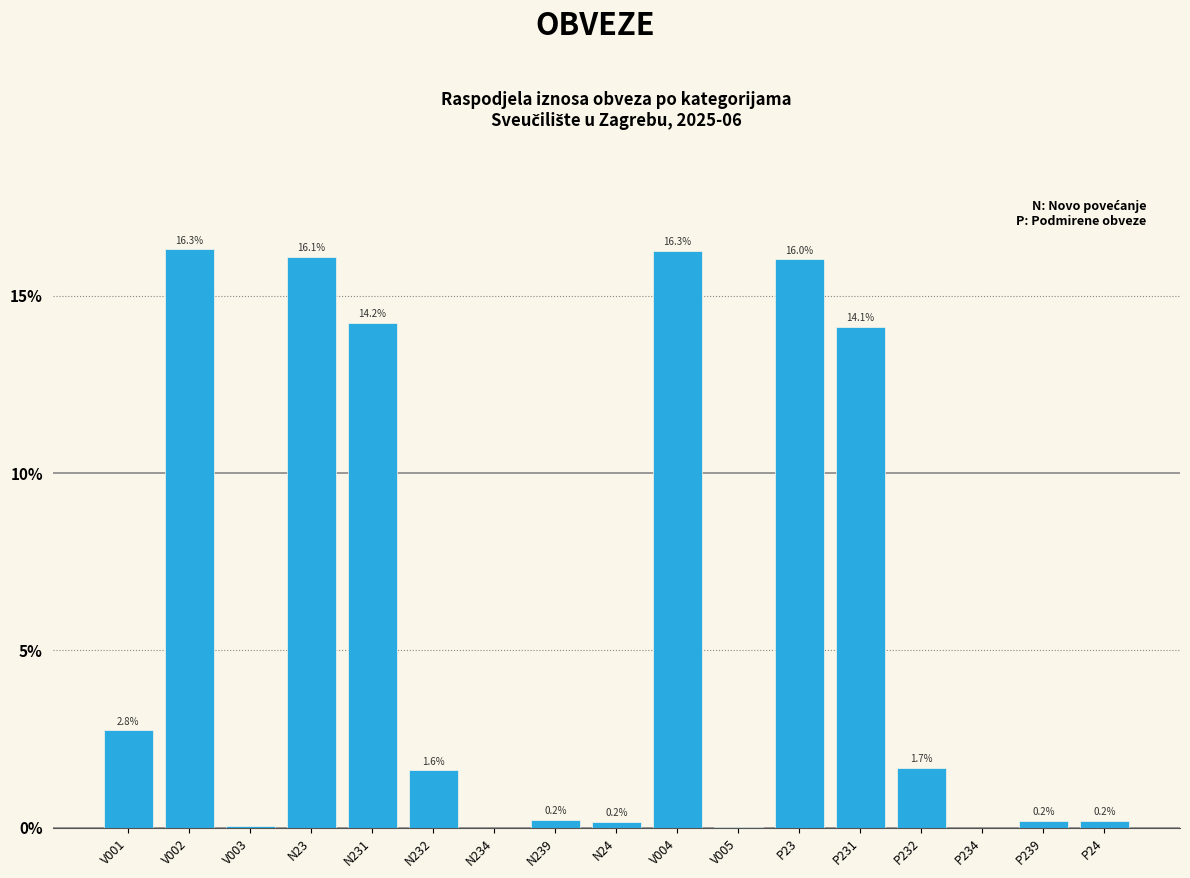

What is the change in value from V002 to V003?

-16.3